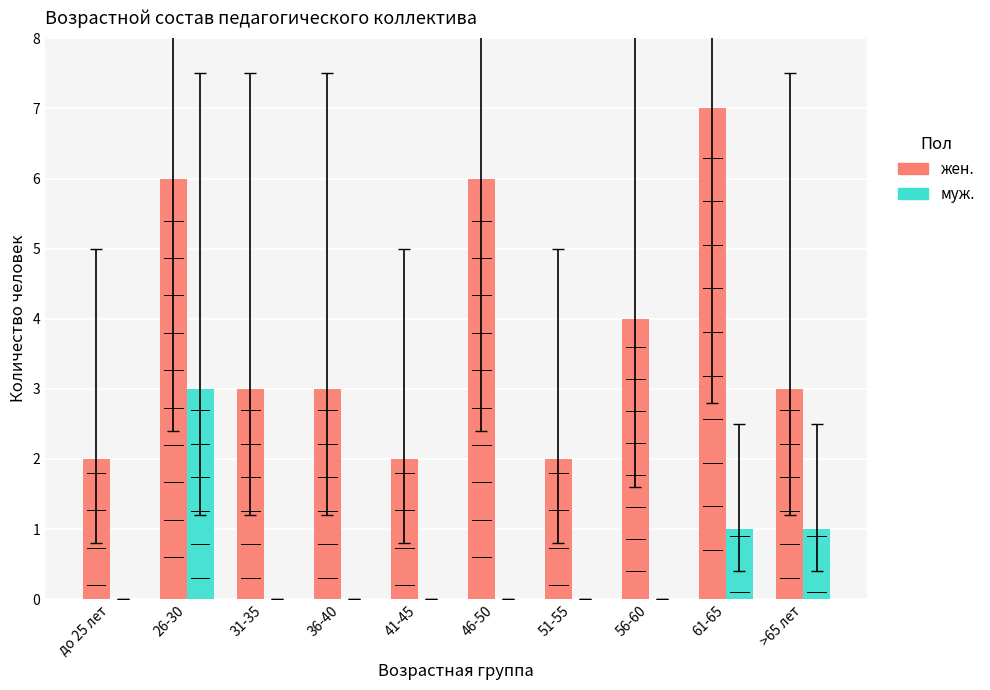

Which series changed the most between 31-35 and 41-45?

жен.